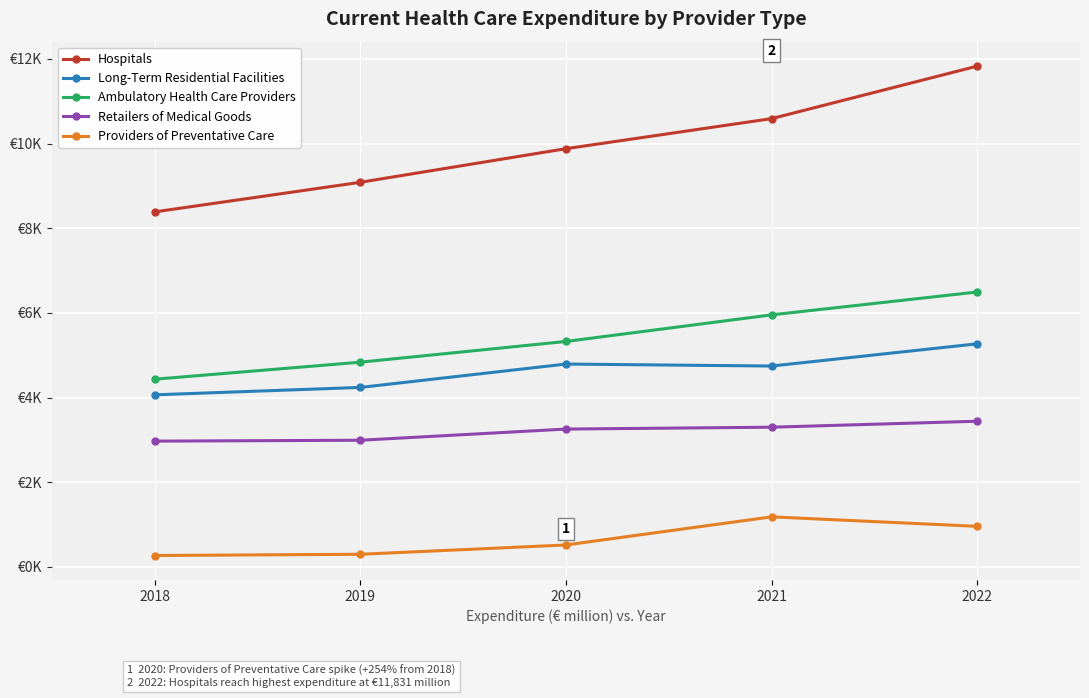

At how many categories does at least one series exceed 7697?

5